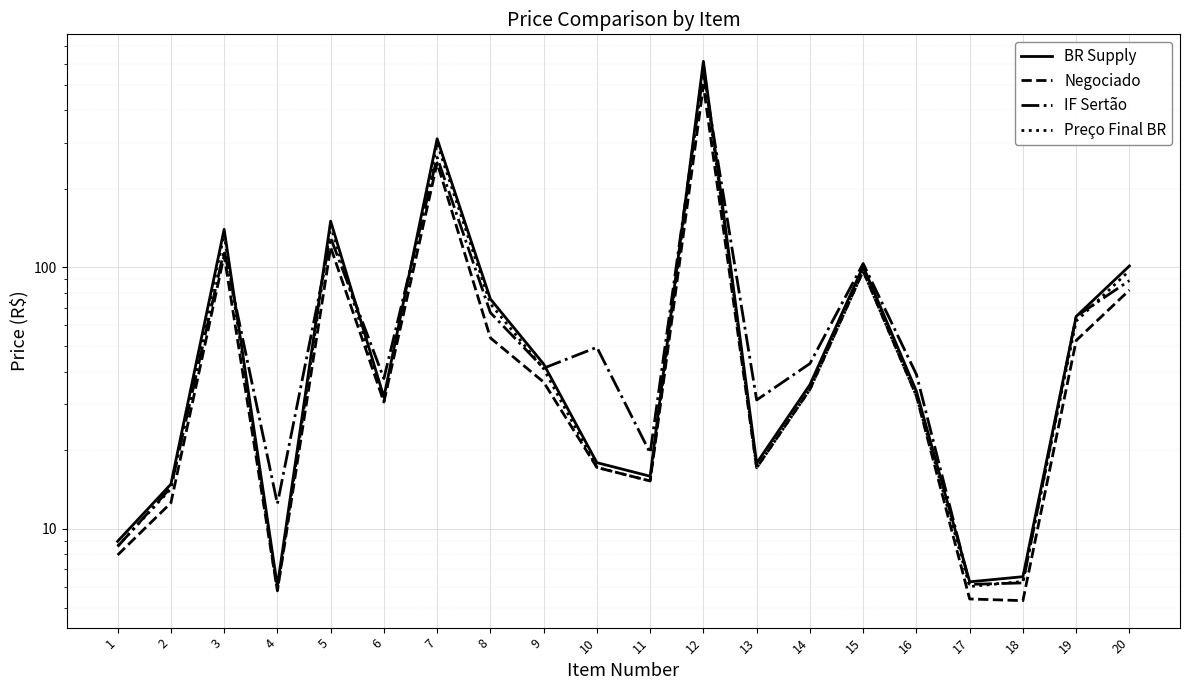

True or false: Preço Final BR has more than 2 interior local peaks.

True